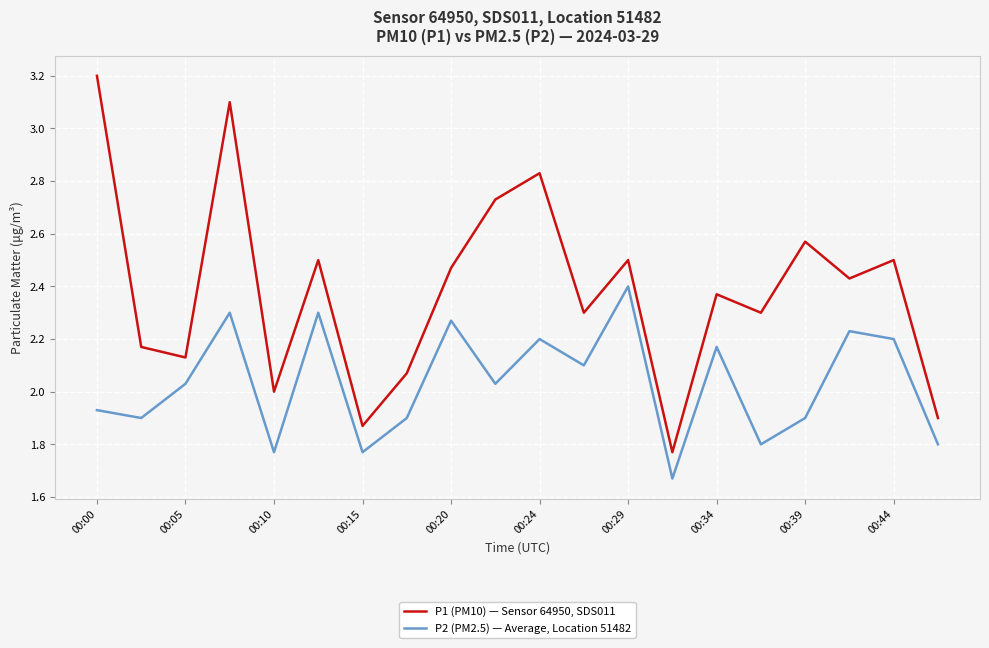

Which series has the widest spread of values?

P1 (PM10) — Sensor 64950, SDS011